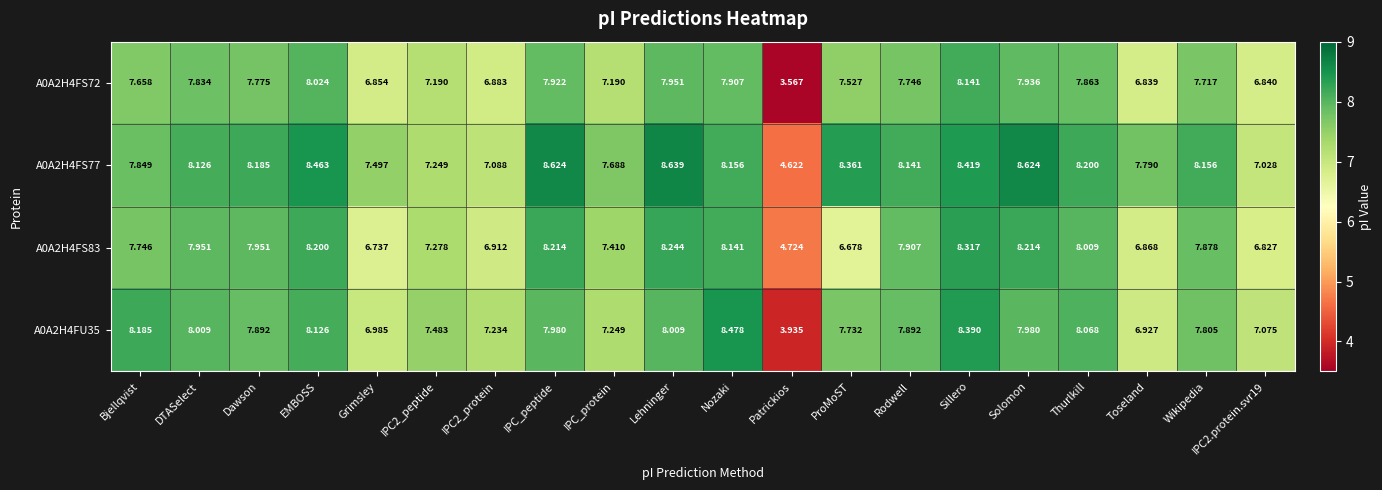

How many data points in A0A2H4FS77 are less than 8?

8